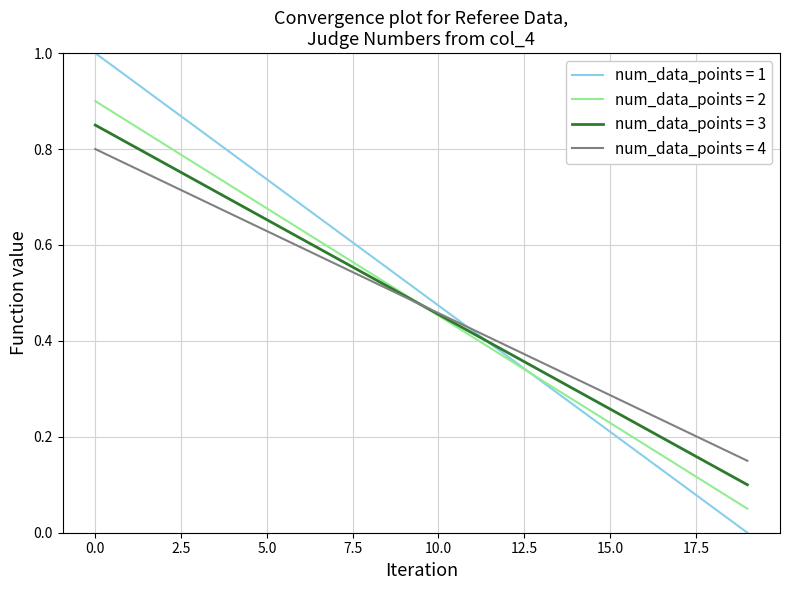

Rank the series by their maximum value, from lowest to highest.

num_data_points = 4, num_data_points = 3, num_data_points = 2, num_data_points = 1